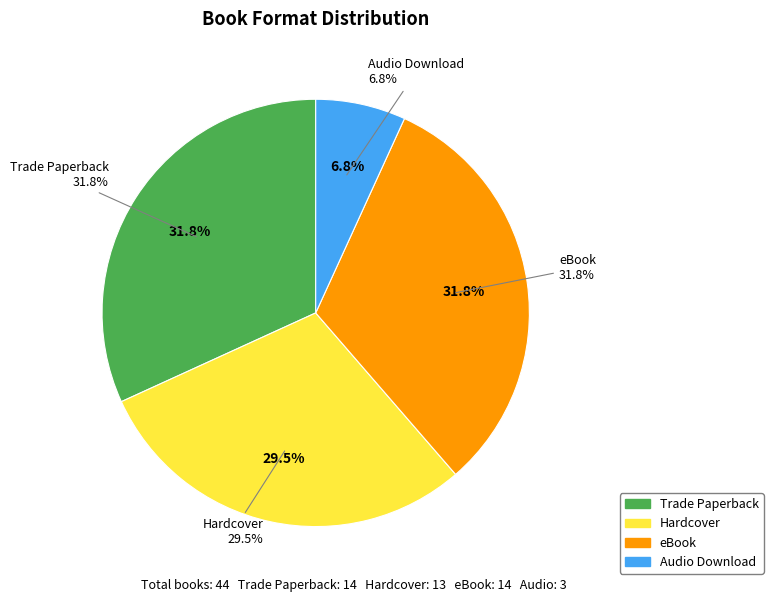

Is eBook the majority of the pie?

No